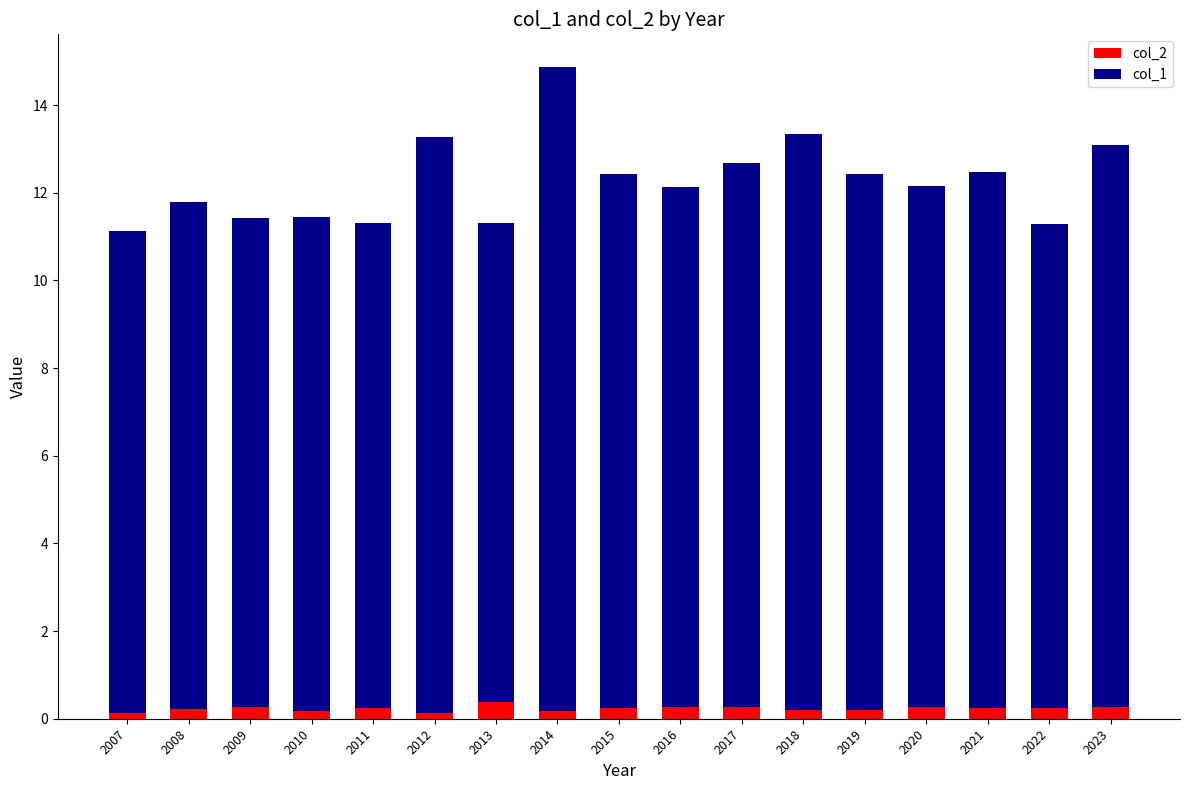

What is the highest value of the col_2 series?

0.4